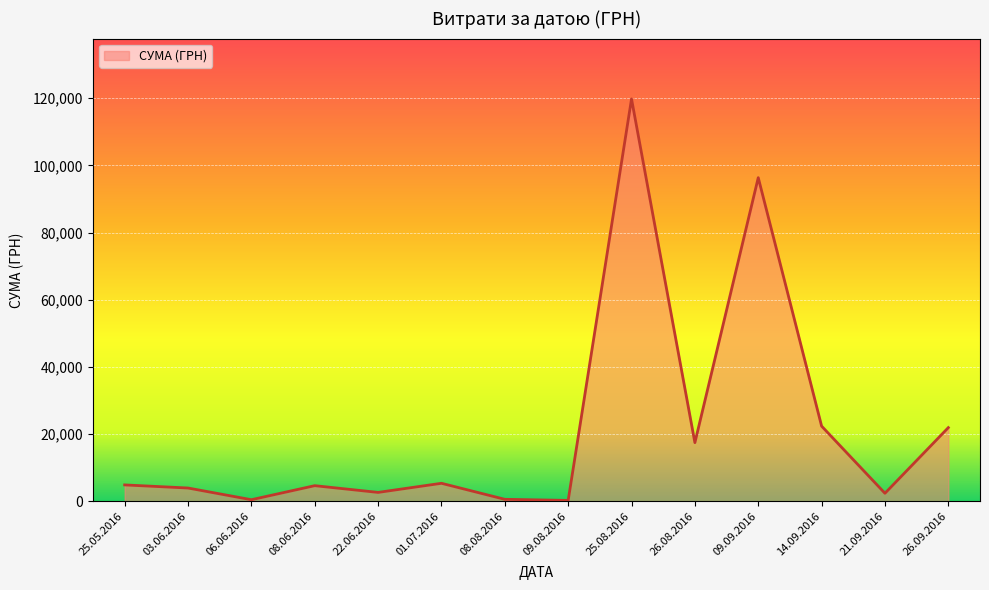

Count the number of data series in this chart.

1